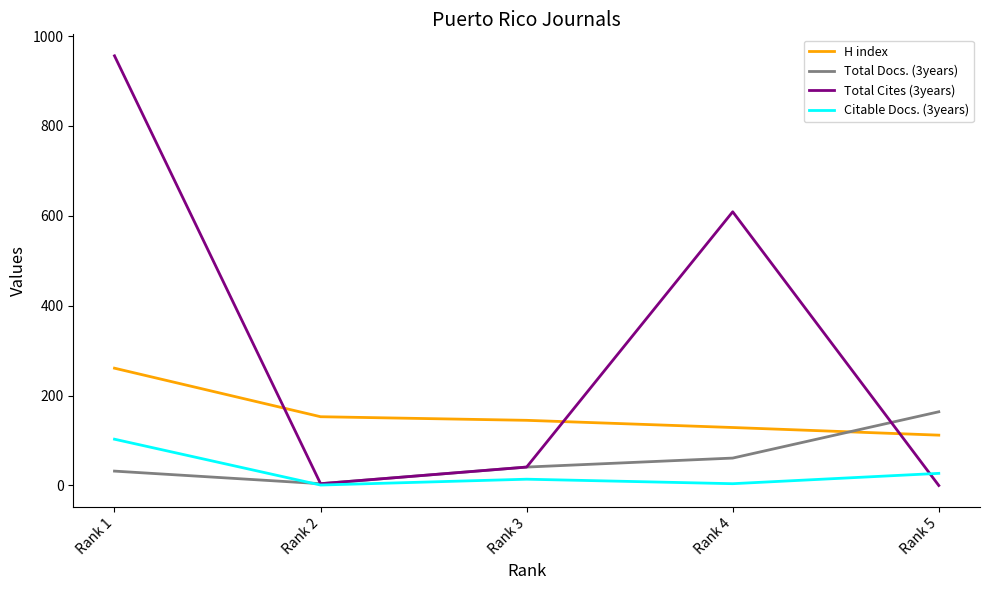

True or false: Total Docs. (3years) has more than 1 interior local peaks.

False